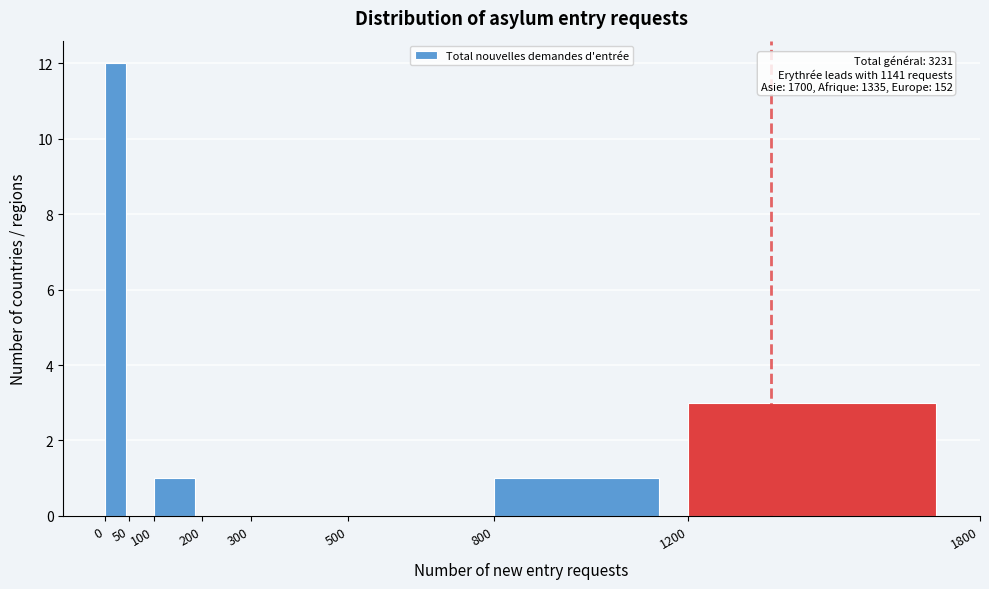

Over which range of the x-axis is the bar tallest?

0 to 50